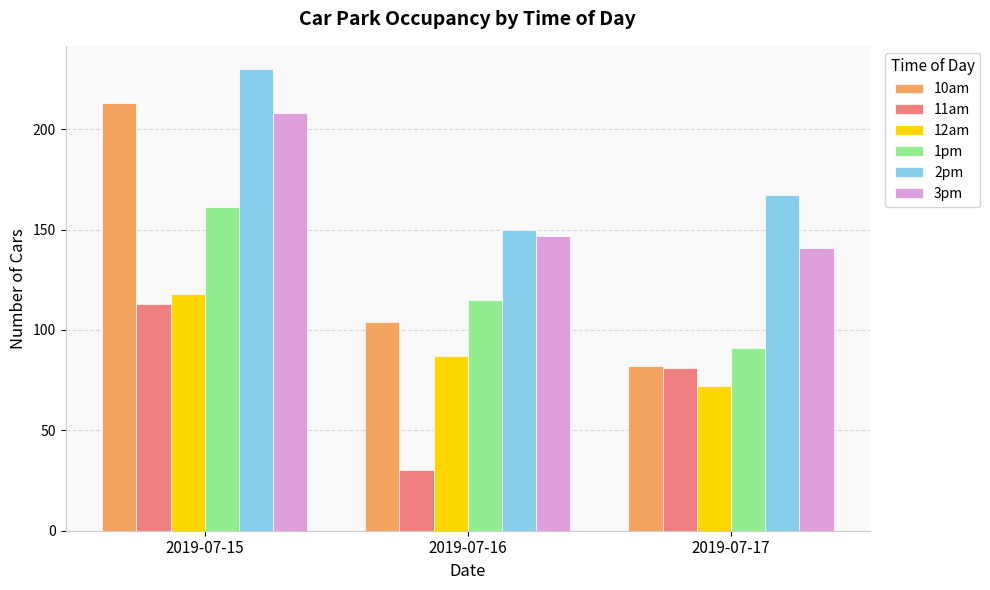

Which label corresponds to the smallest value in the chart?

2019-07-16